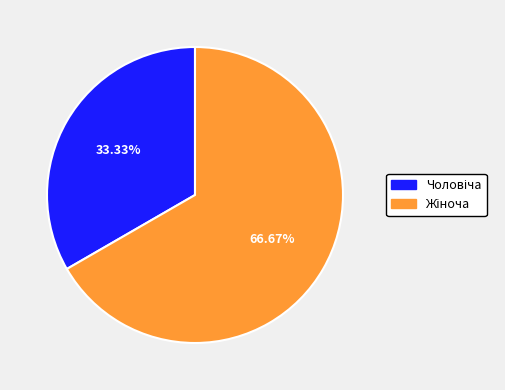

Is there a majority slice in this chart?

Yes